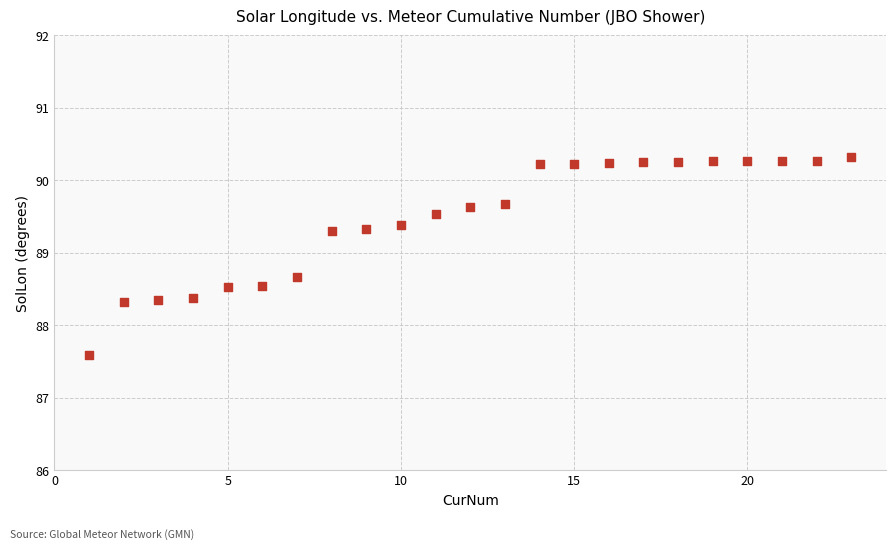

What is the range of X values (max minus min)?

22.0